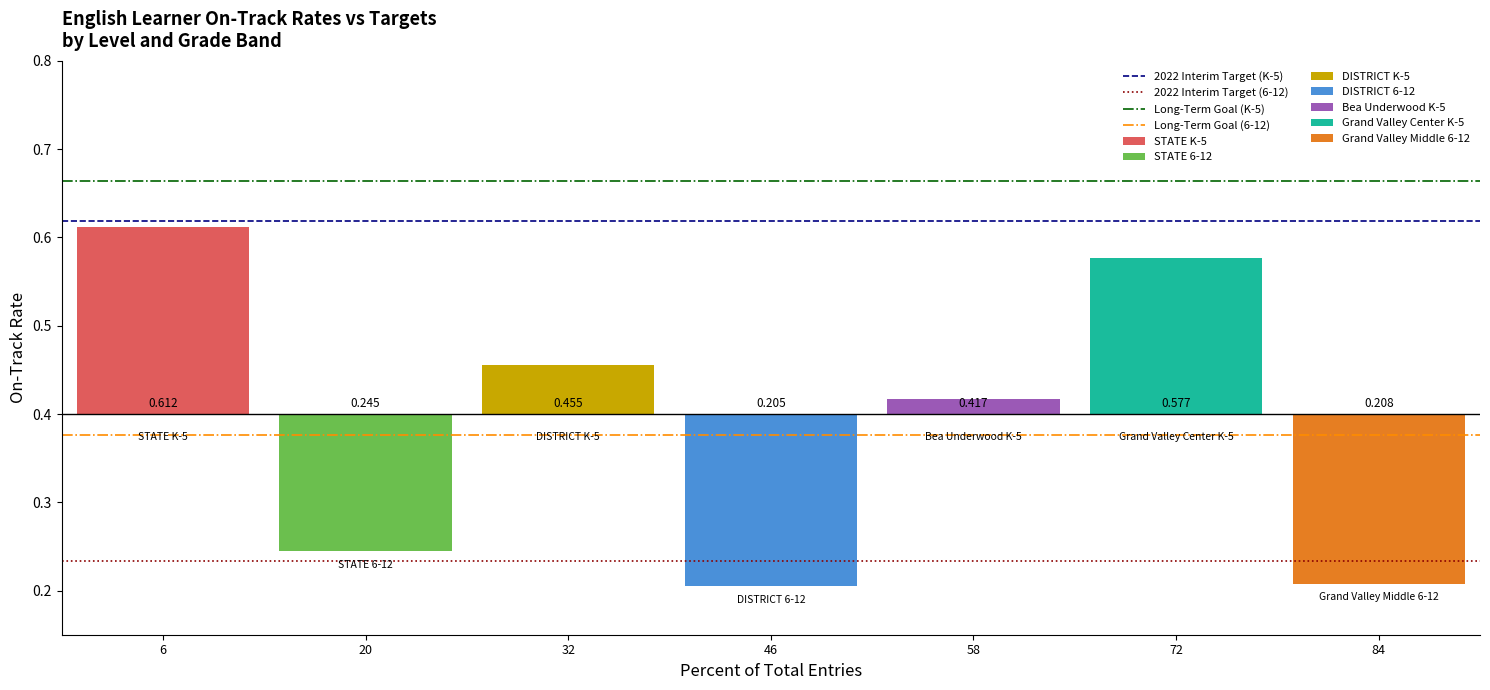

The Long-Term Goal (6-12) series shows 0.5 at 6. True or false?

False